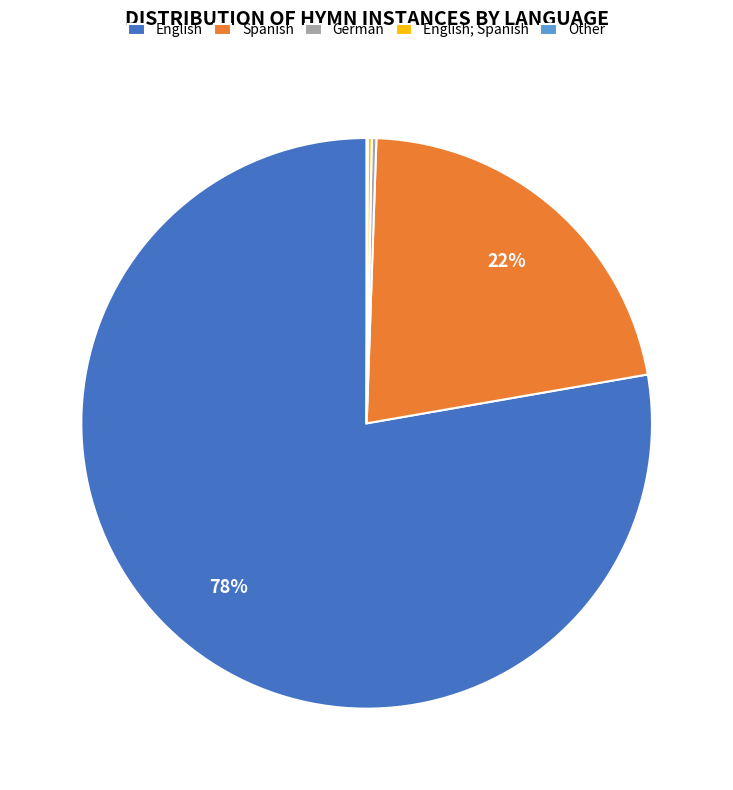

Which slice represents more than half of the pie?

English